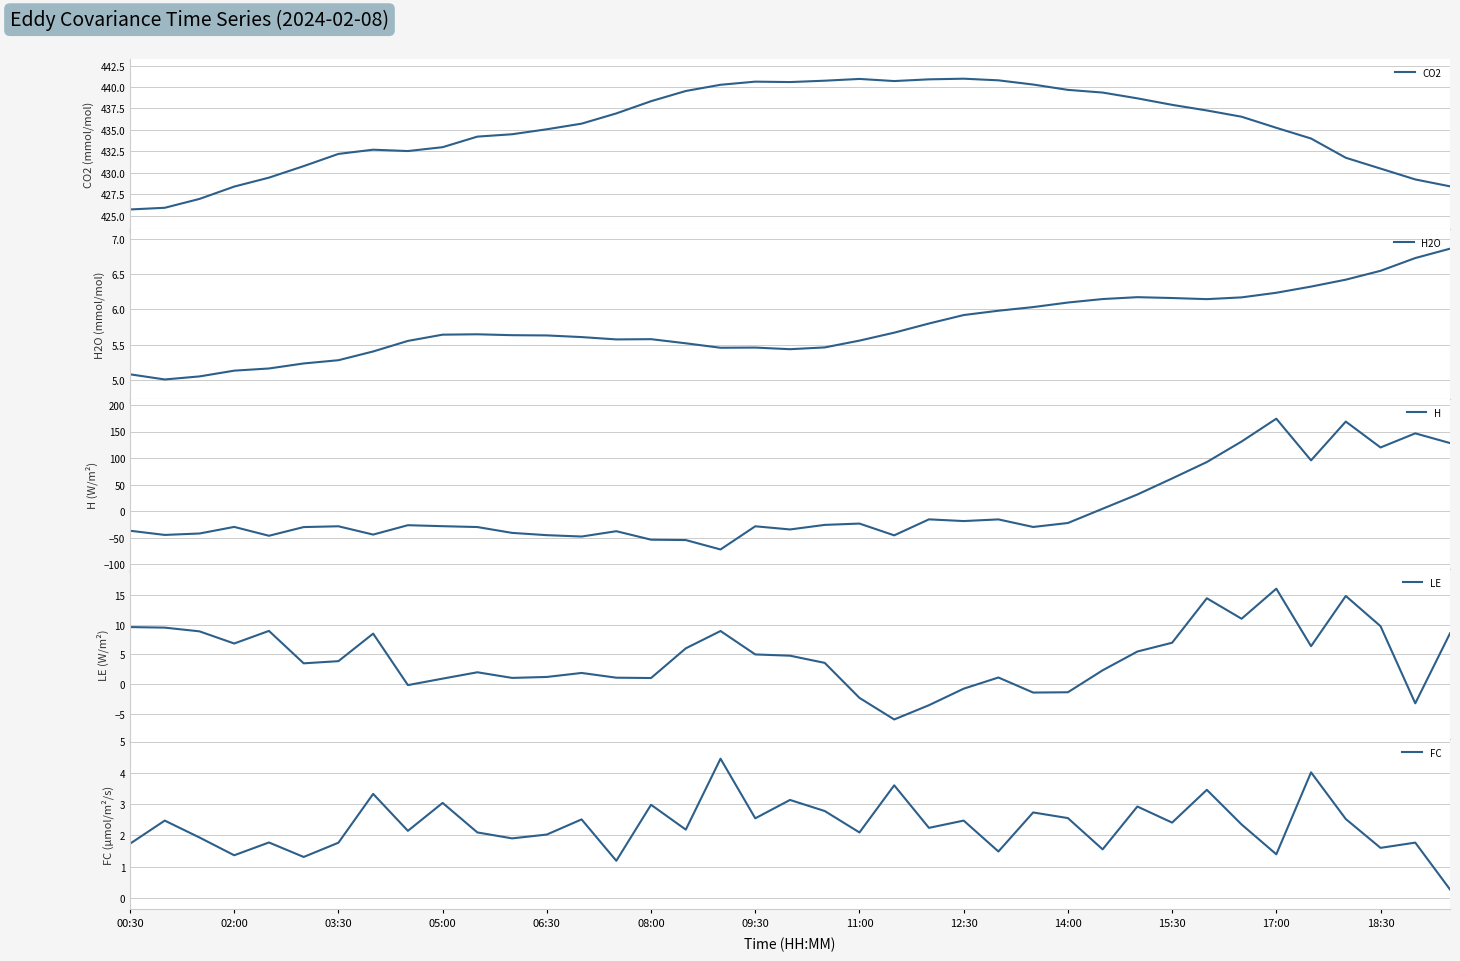

Is it true that FC equals 3.0 at 08:00?

True